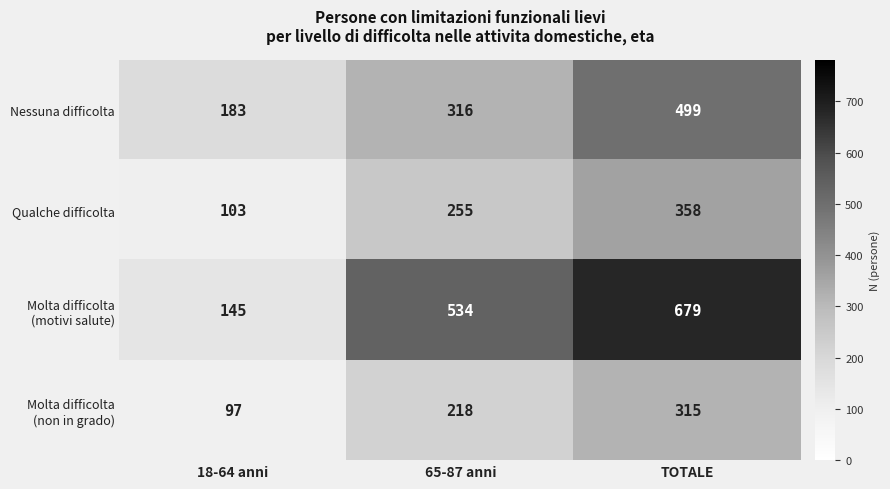

What is the spread (max minus min) of values at TOTALE?

364